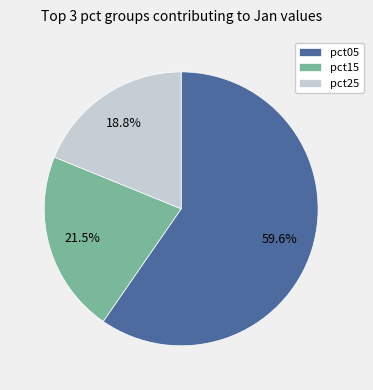

Rank the categories by value from highest to lowest.

pct05, pct15, pct25